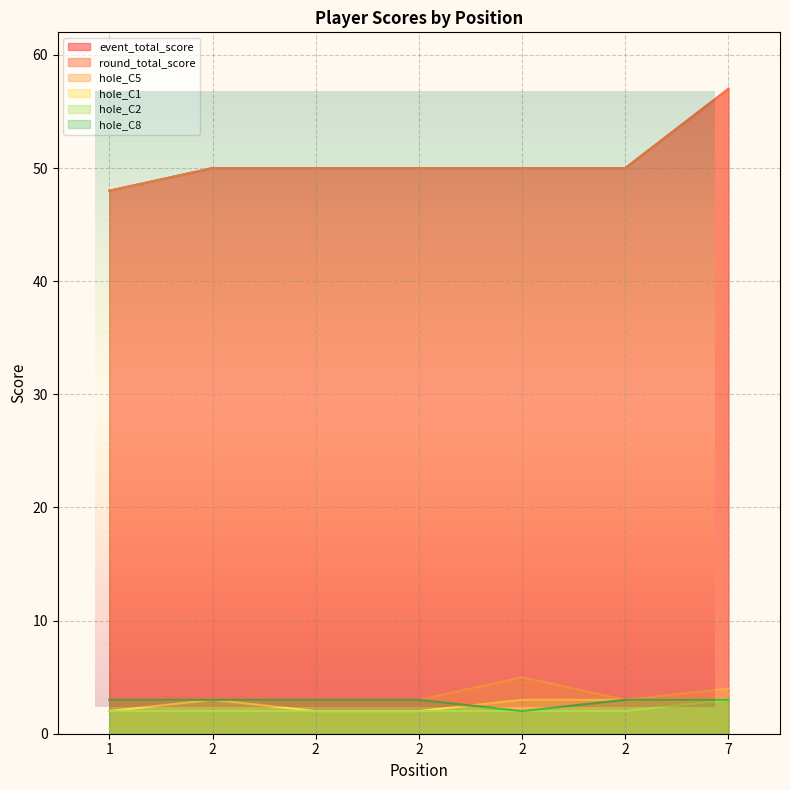

True or false: round_total_score has more than 1 interior local peaks.

False